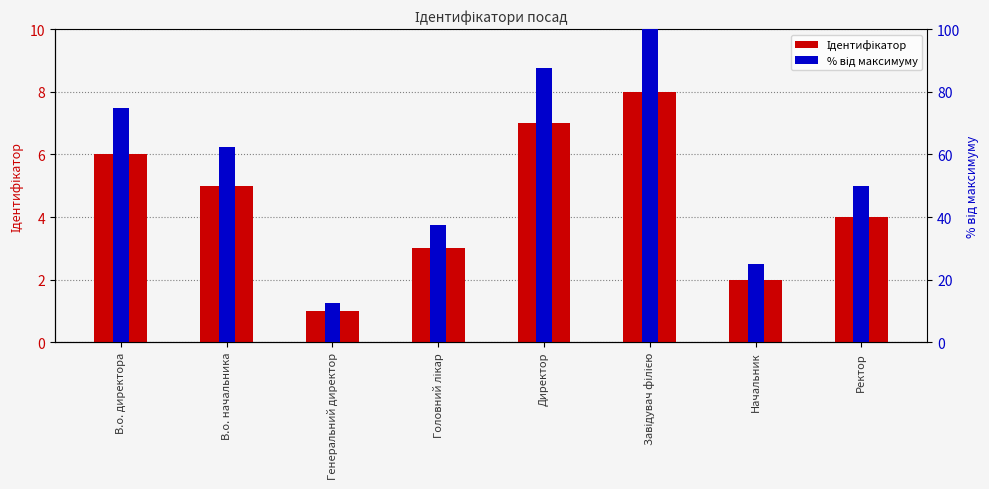

True or false: Ідентифікатор has a value of 0.6 at Генеральний директор.

False